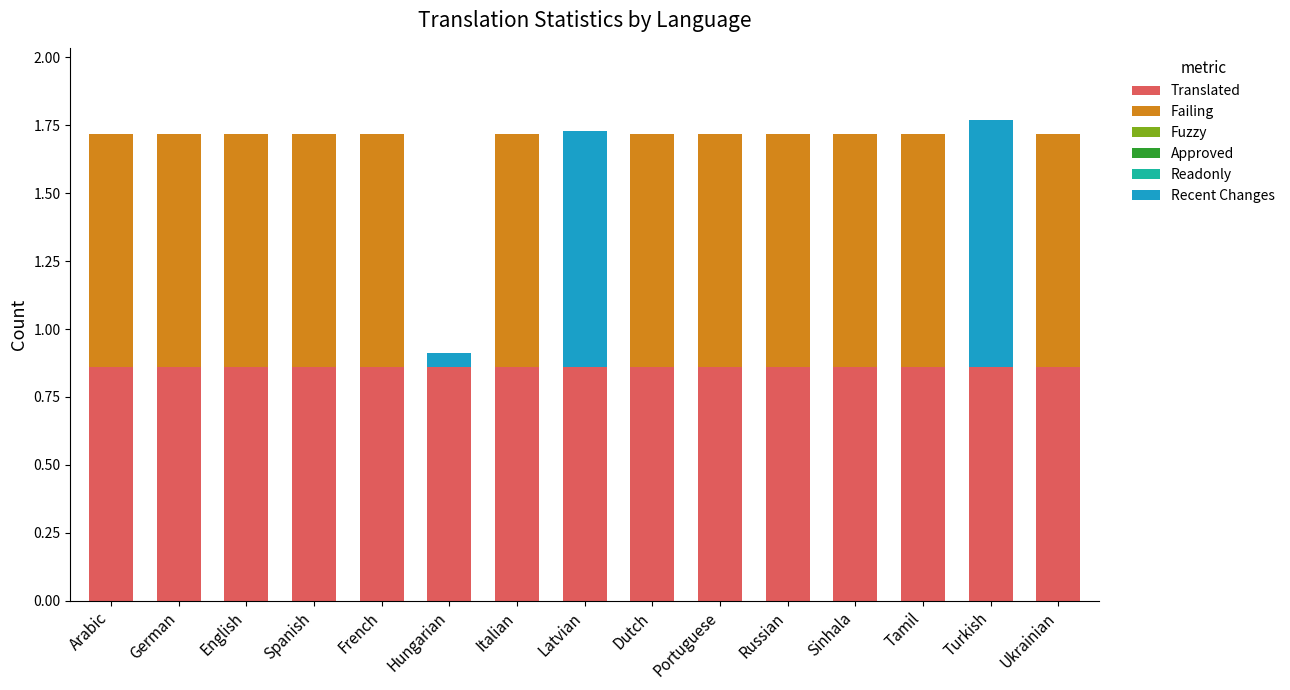

What is the total value across all series at Latvian?

1.7